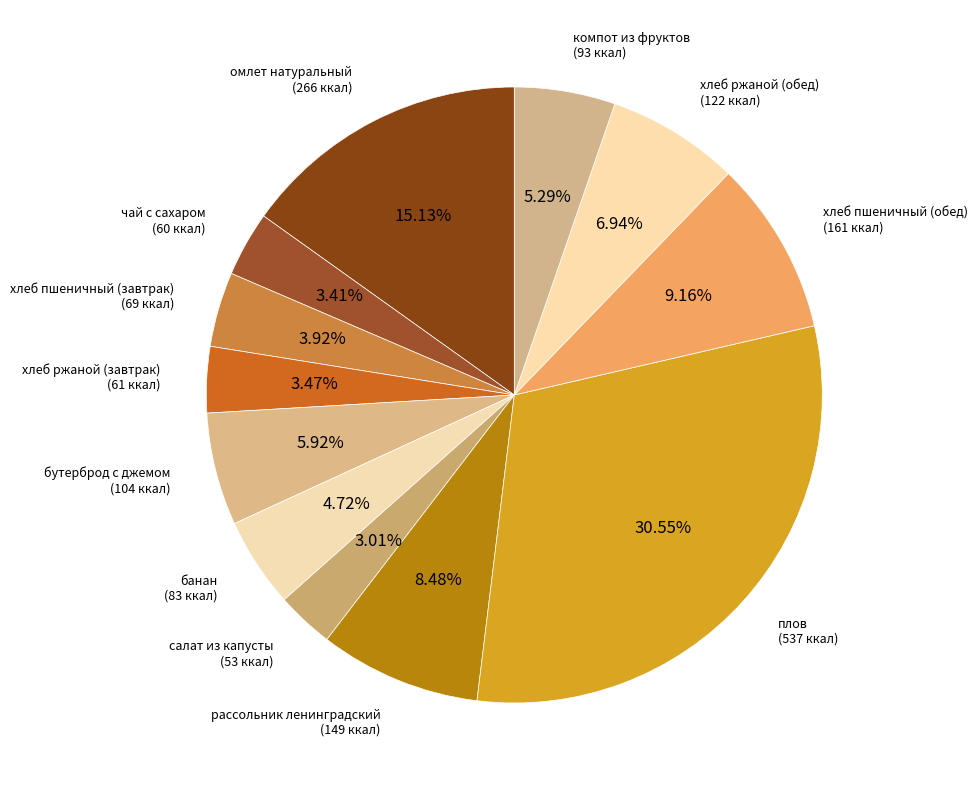

To the nearest percent, what percentage of the pie is чай с сахаром?

3%